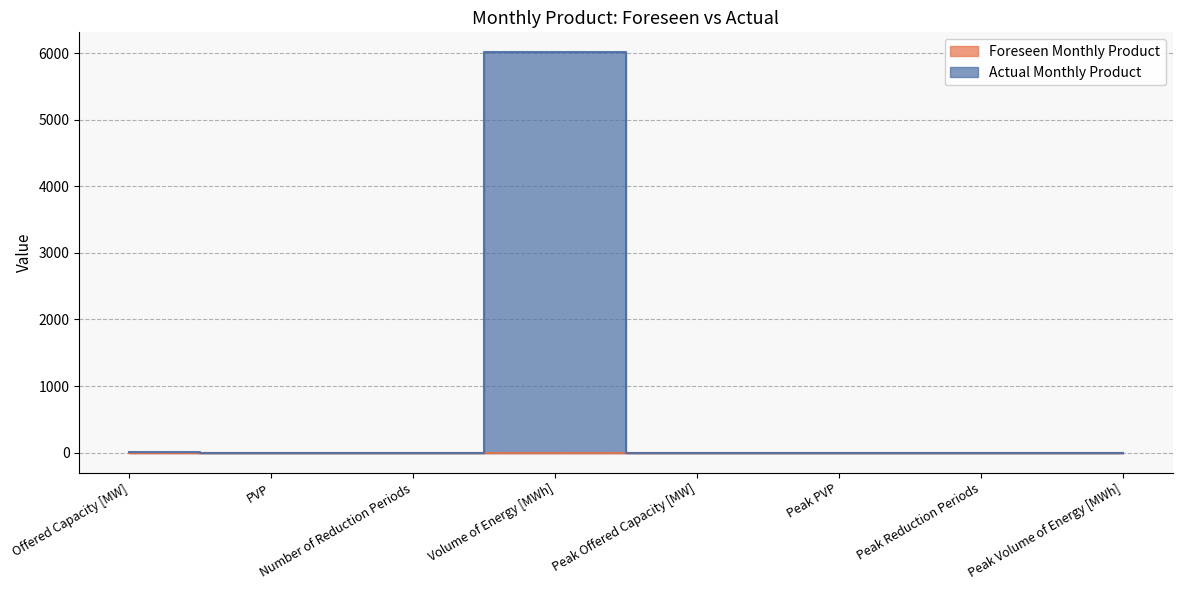

The value at PVP is 0.2. True or false?

False